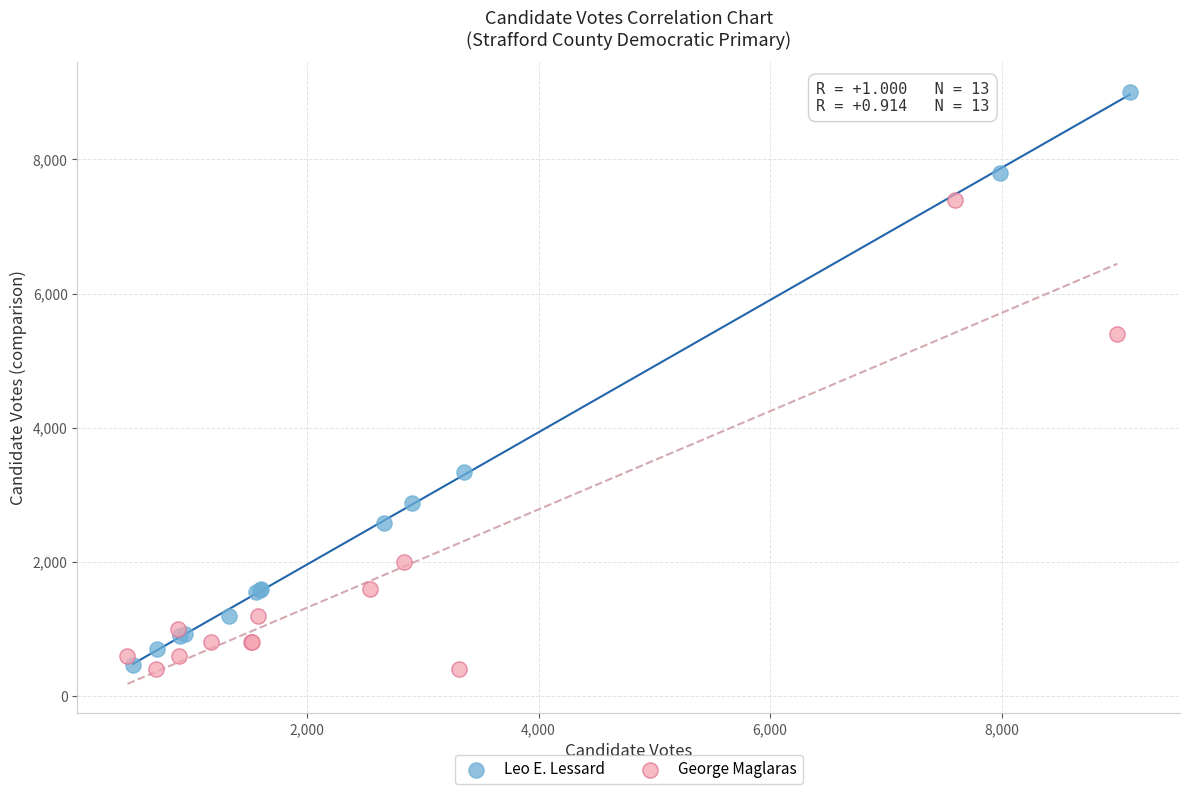

What are all the series names shown in the legend?

Leo E. Lessard, George Maglaras